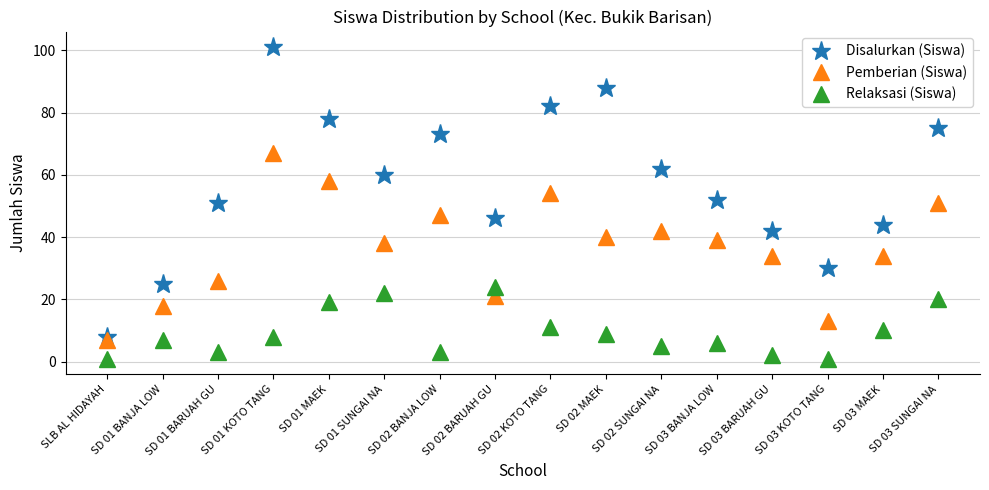

What is the lowest value of the Disalurkan (Siswa) series?

8